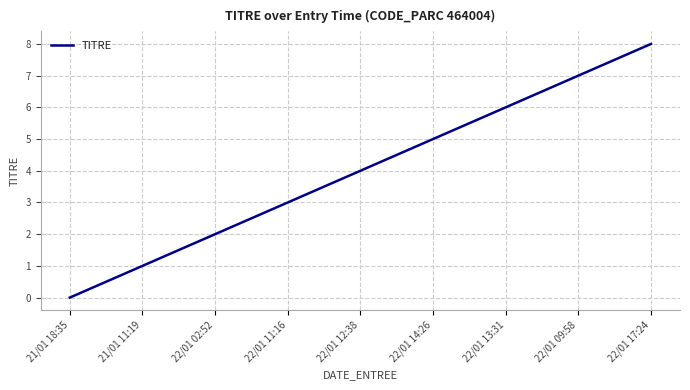

Reading right to left, what are all the values shown in this chart?

22/01 17:24=8	22/01 09:58=7	22/01 13:31=6	22/01 14:26=5	22/01 12:38=4	22/01 11:16=3	22/01 02:52=2	21/01 11:19=1	21/01 18:35=0